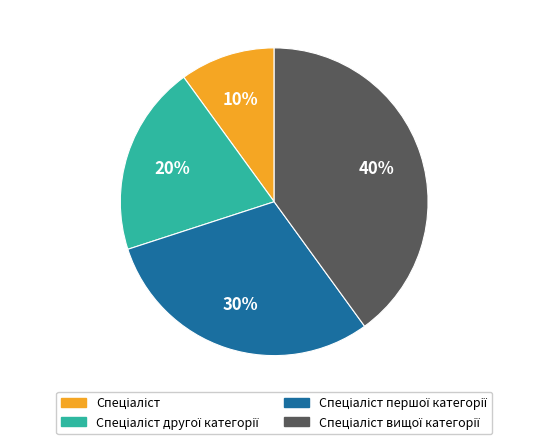

To the nearest percent, what is the average slice percentage?

25%